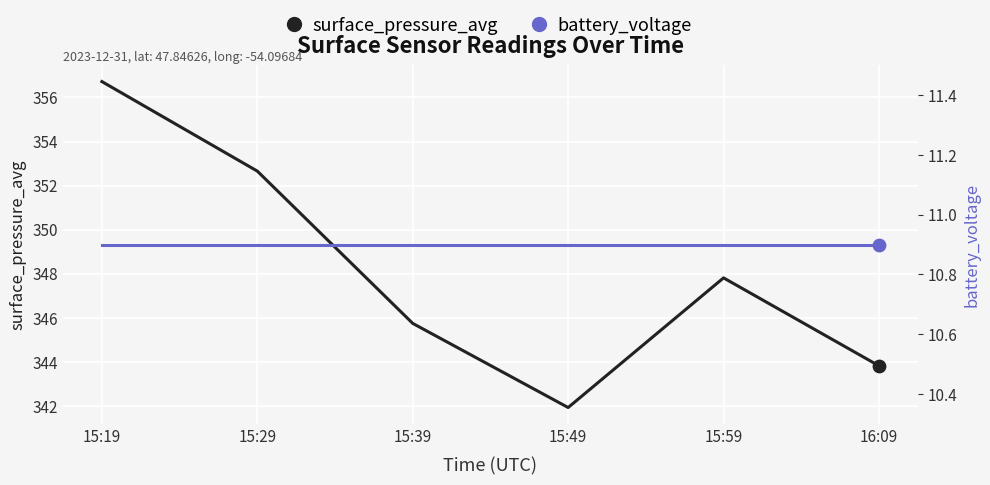

Which series contains the highest Y value?

surface_pressure_avg